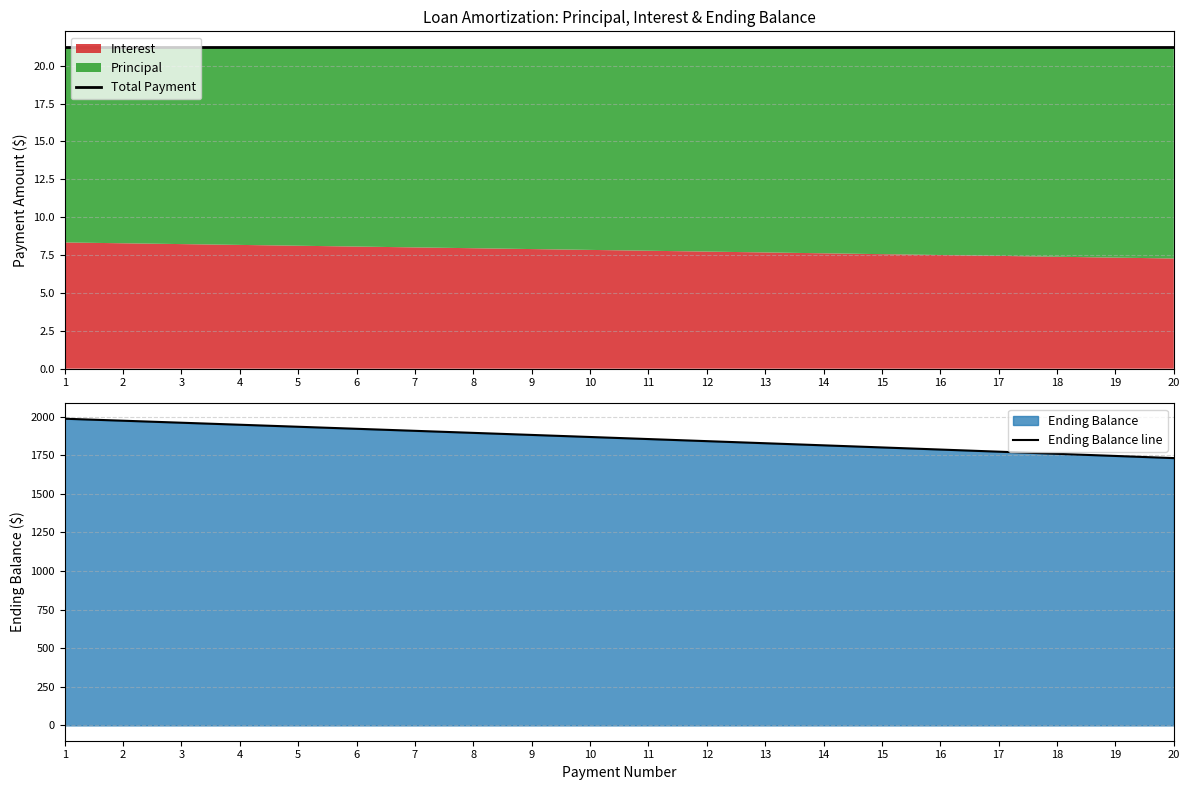

True or false: Total Payment and Ending Balance line intersect in this chart.

False